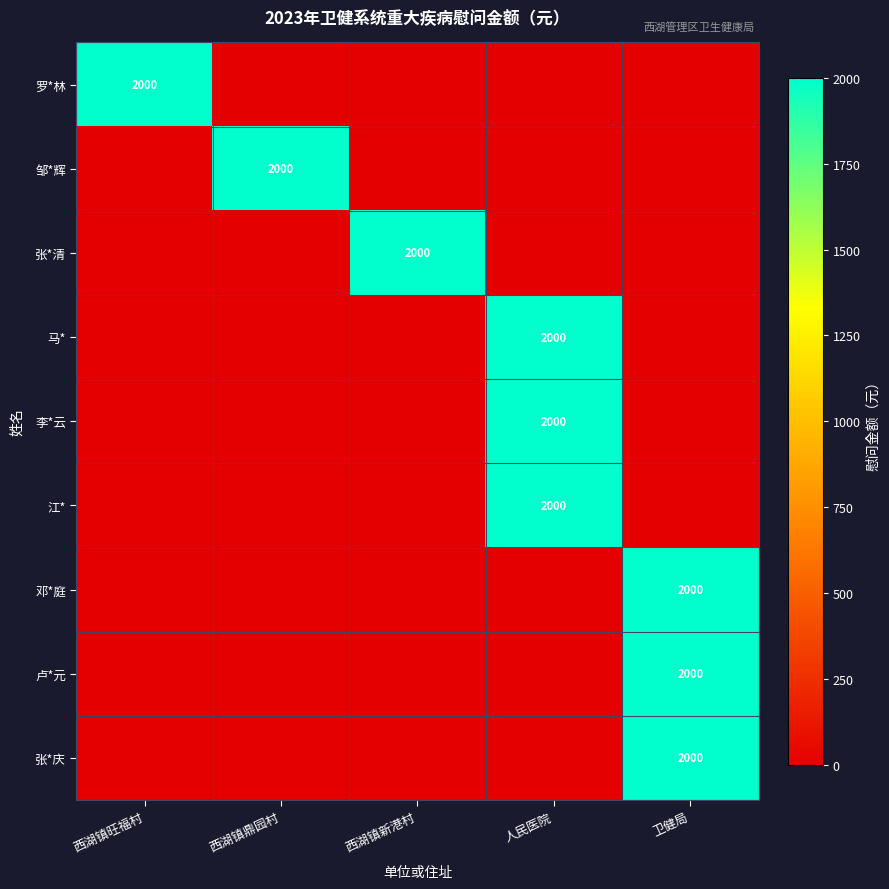

True or false: 李*云 has a value of 2000 at 人民医院.

True